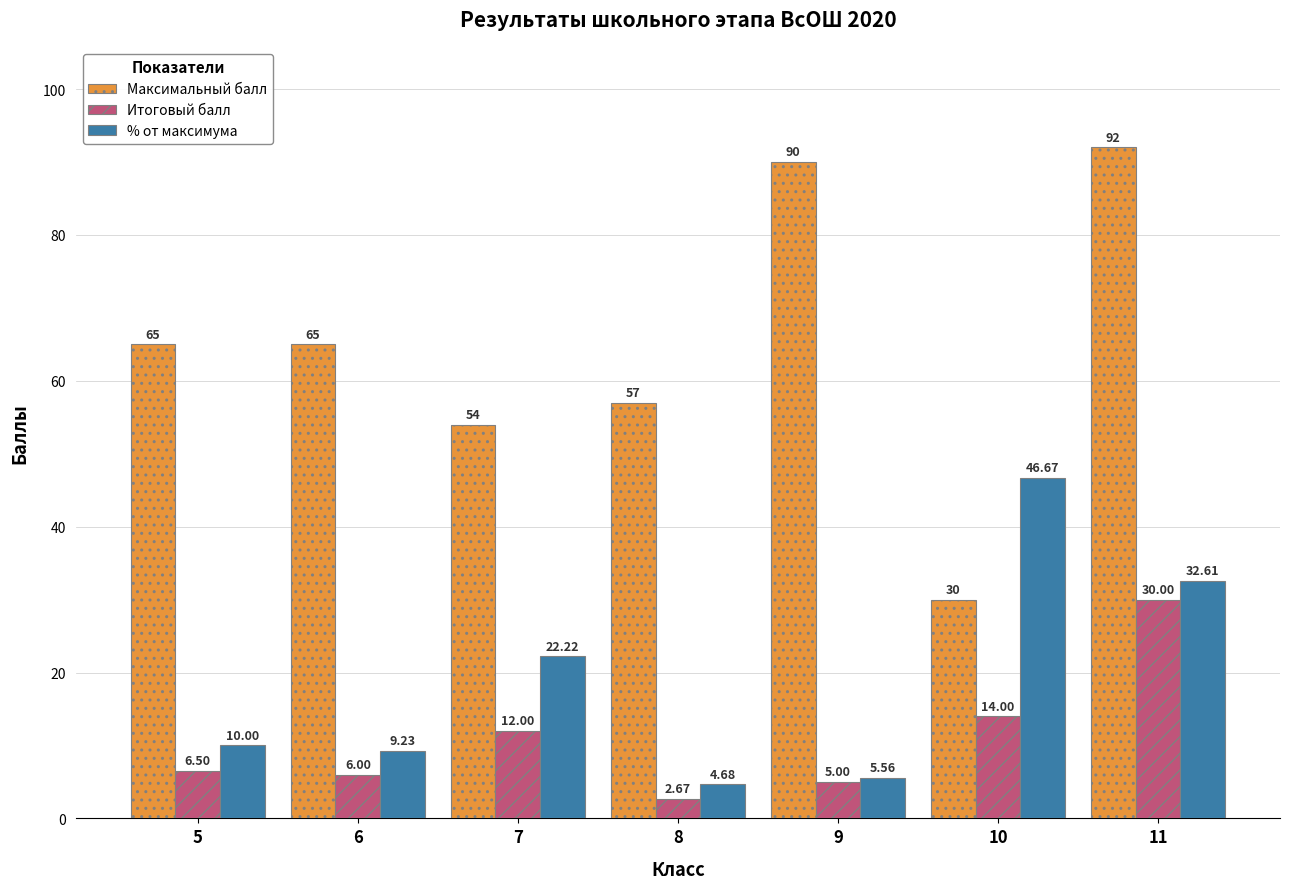

Which series has the largest total across all categories?

Максимальный балл